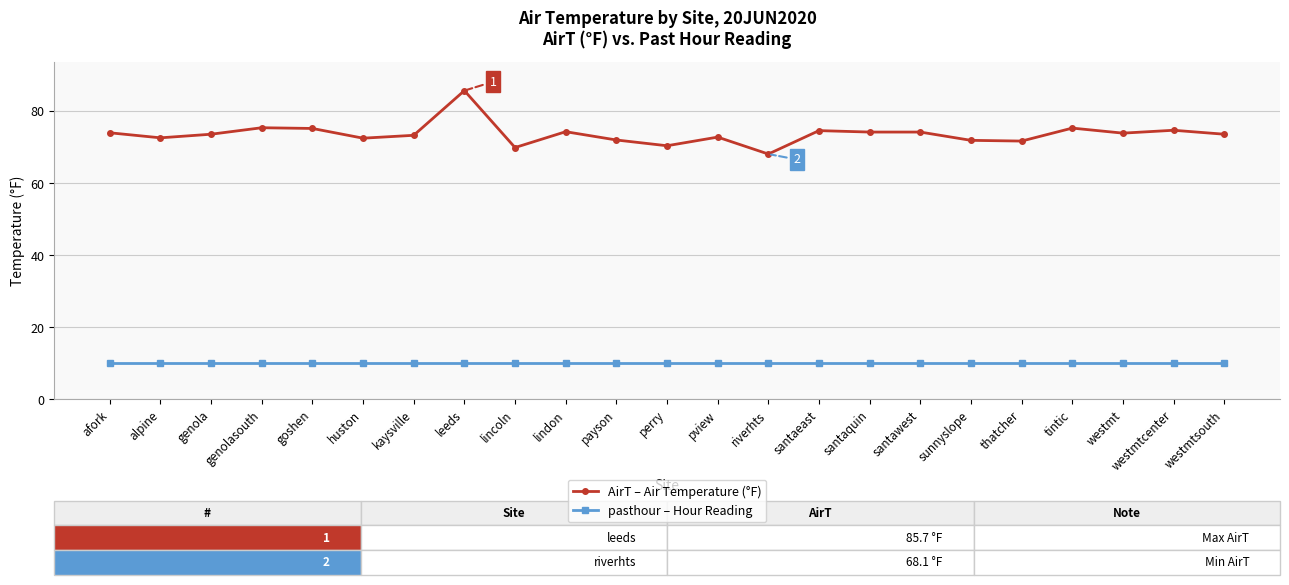

True or false: AirT – Air Temperature (°F) and pasthour – Hour Reading intersect in this chart.

False